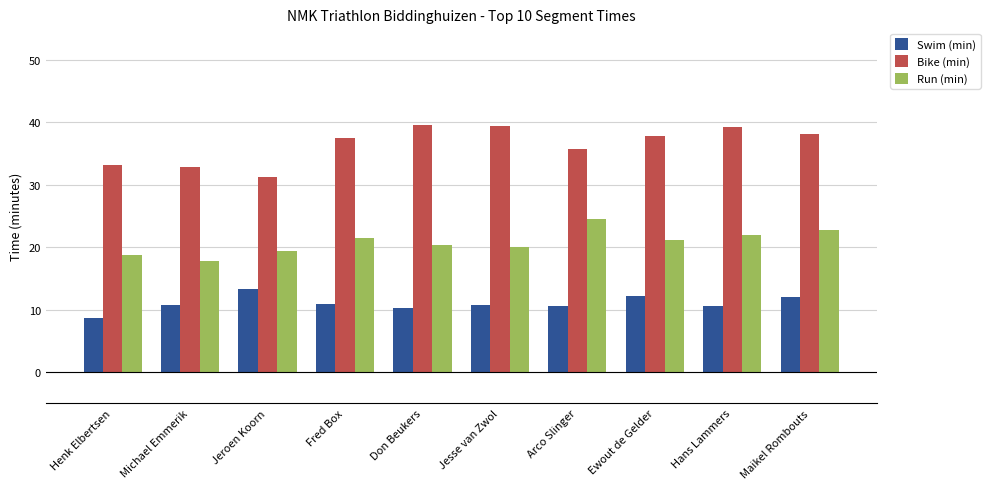

What is the difference between the maximum and second lowest values in the Swim (min) series?

2.9